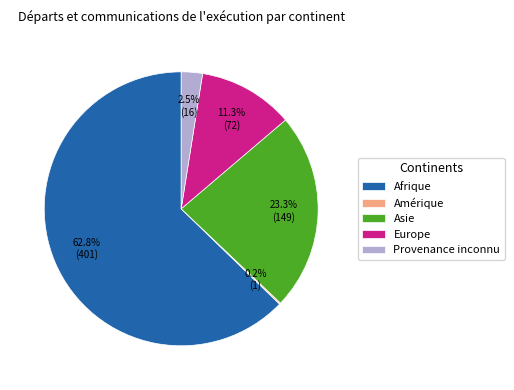

True or false: Afrique accounts for 51% of the total.

False